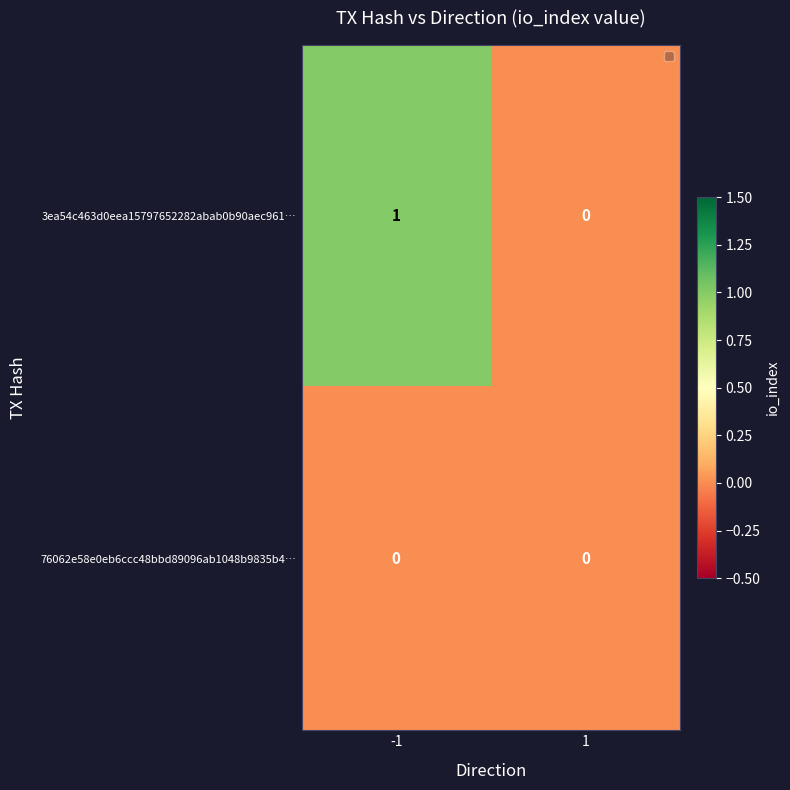

Which series has the largest total across all categories?

3ea54c463d0eea15797652282abab0b90aec961…